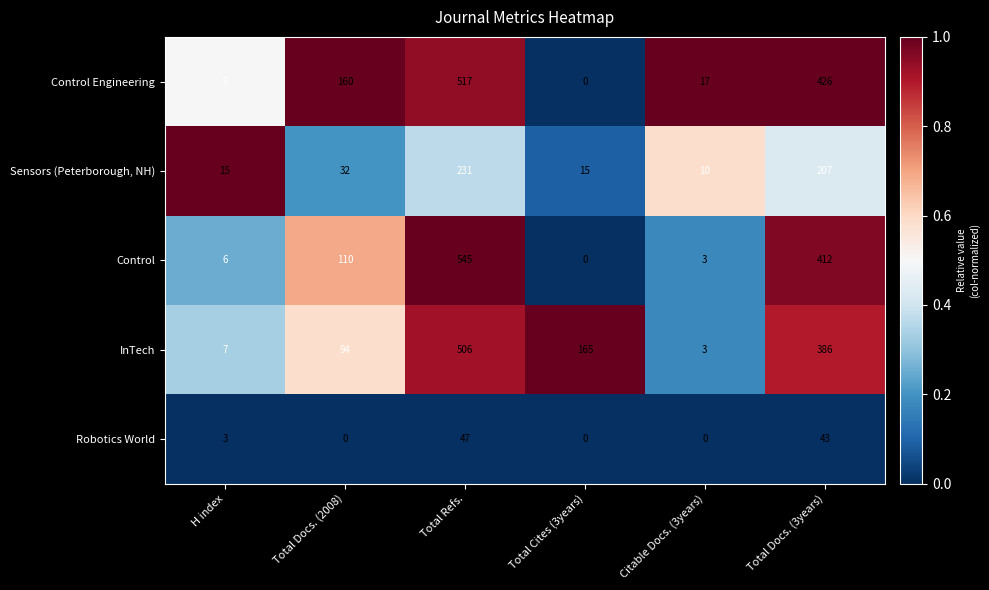

Reading left to right, what are all the values shown in this chart?

Control Engineering: 9	160	517	0	17	426
Sensors (Peterborough, NH): 15	32	231	15	10	207
Control: 6	110	545	0	3	412
InTech: 7	94	506	165	3	386
Robotics World: 3	0	47	0	0	43